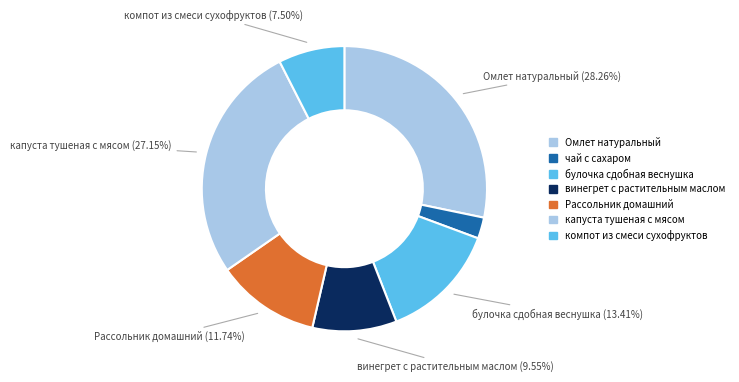

Rank the categories by value from lowest to highest.

чай с сахаром, компот из смеси сухофруктов, винегрет с растительным маслом, Рассольник домашний, булочка сдобная веснушка, капуста тушеная с мясом, Омлет натуральный